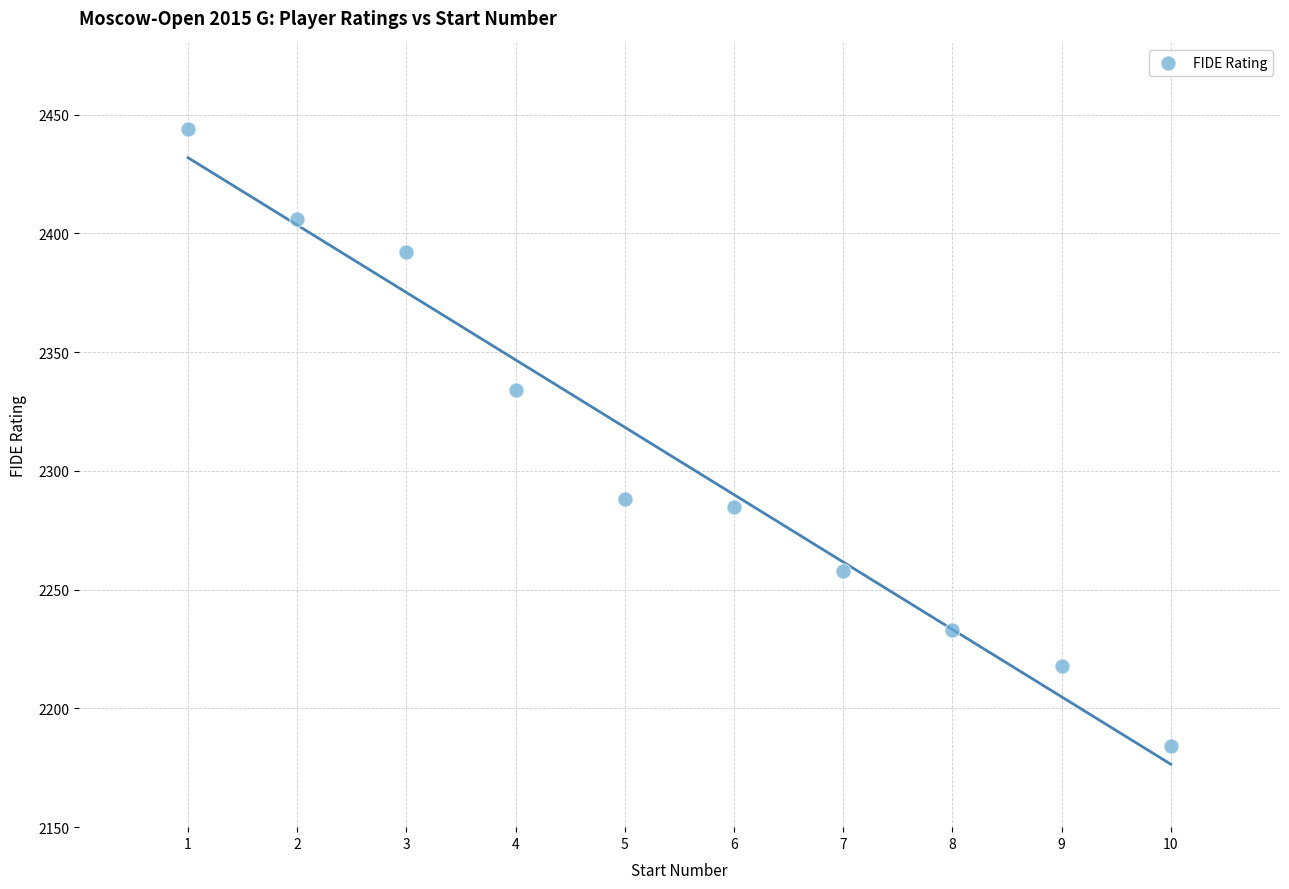

What is the range of X values (max minus min)?

9